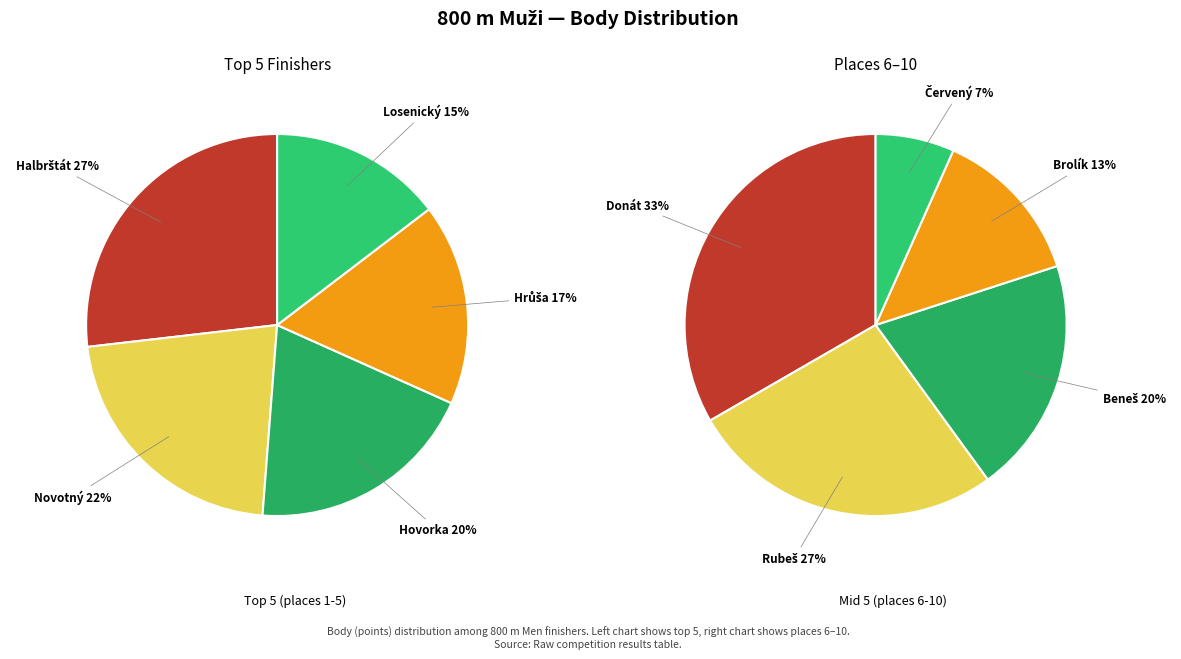

Do 2 and 1 together represent more than half of the pie?

No